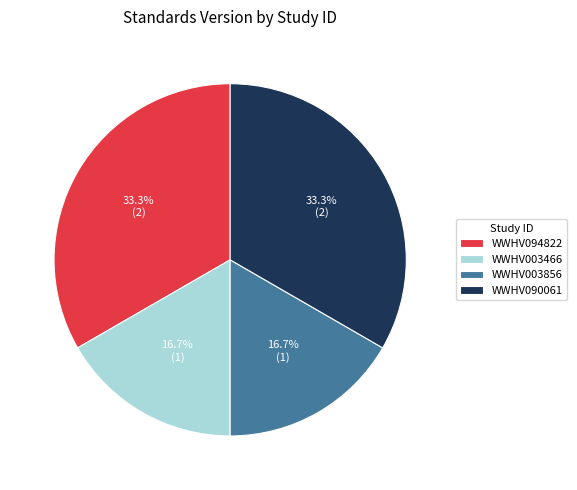

Count the number of slices in the pie.

4